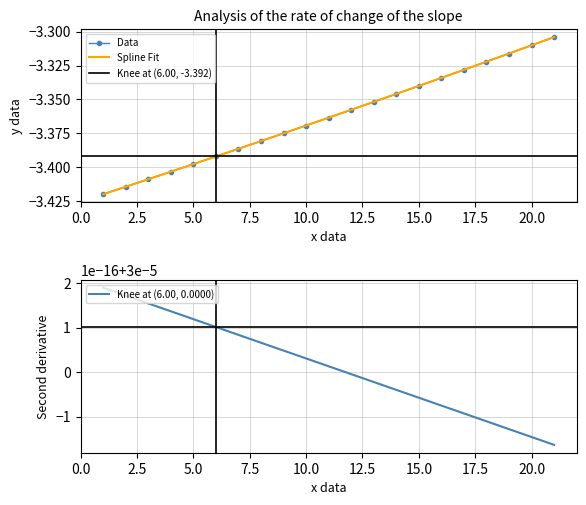

Is it true that Data equals -5.3 at 15.0?

False